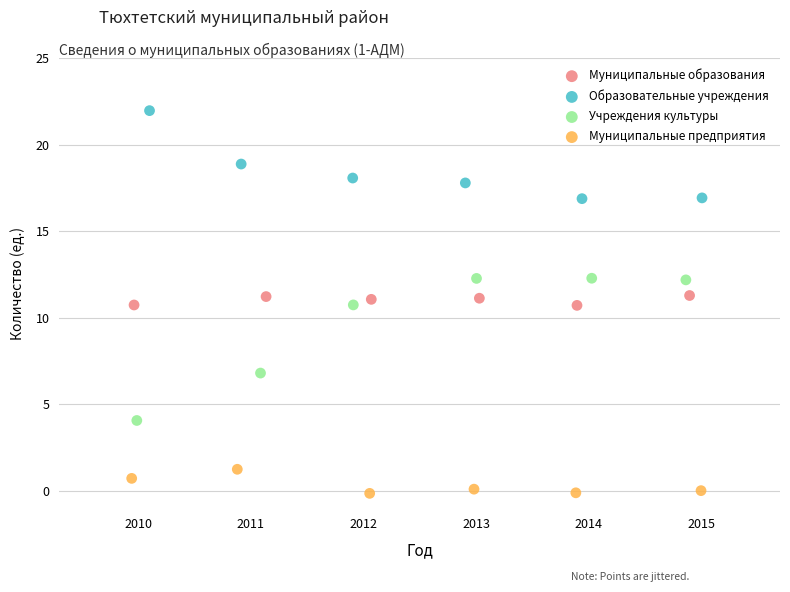

Which series contains the highest Y value?

Образовательные учреждения